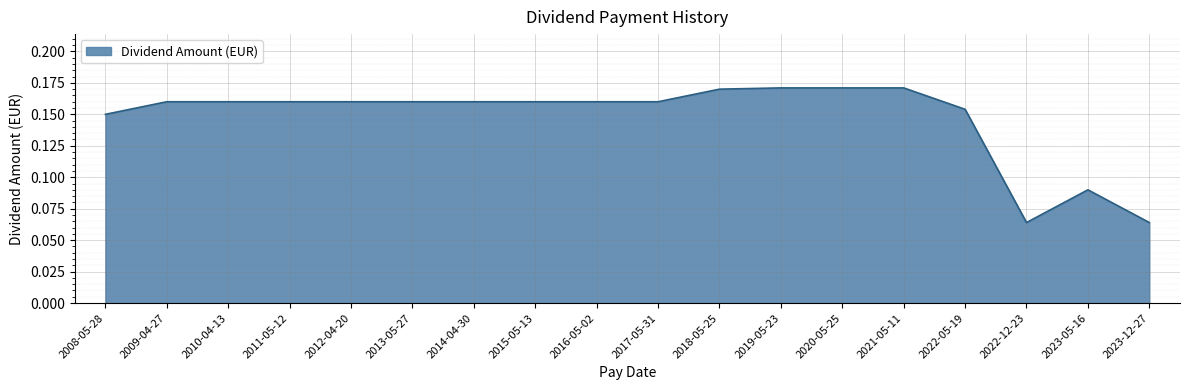

True or false: the data shows 0.1 at 2009-04-27.

False